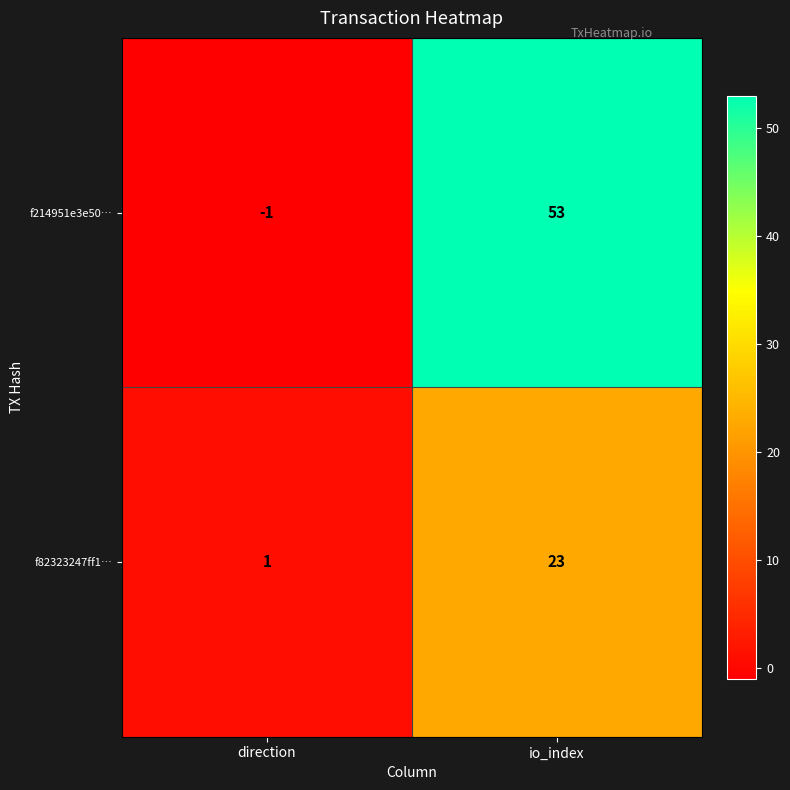

Which series changed the most between direction and io_index?

f214951e3e50…